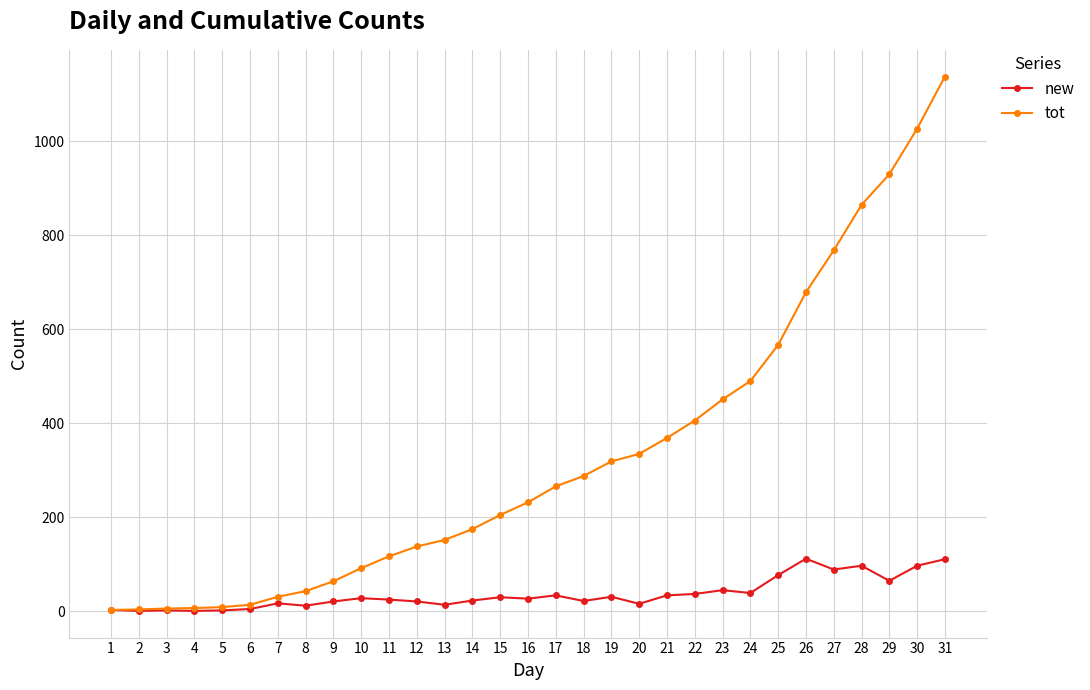

Rank the series at 24 from lowest to highest value.

new, tot